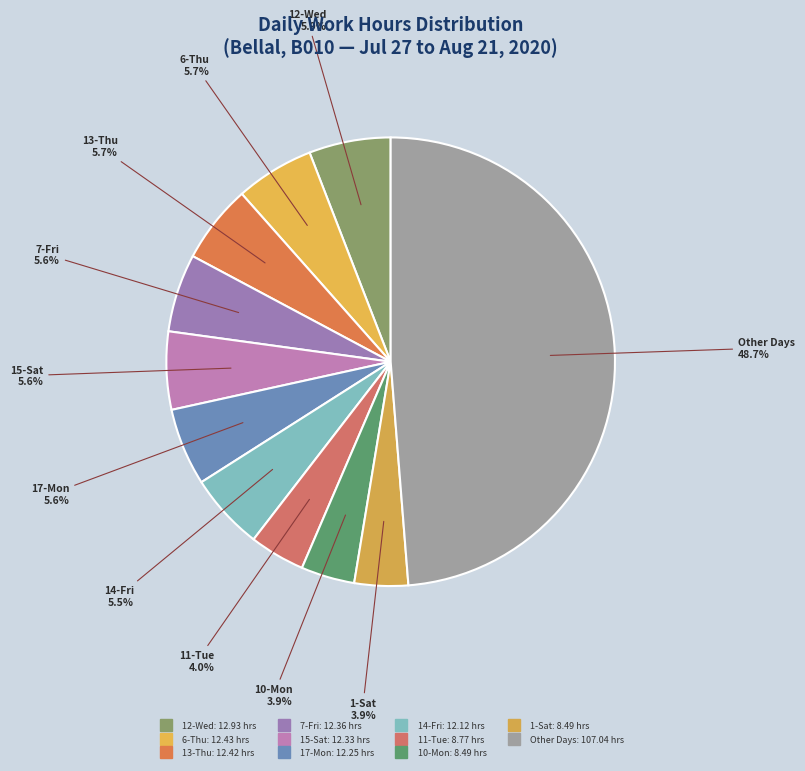

How many slices are in this pie chart?

11